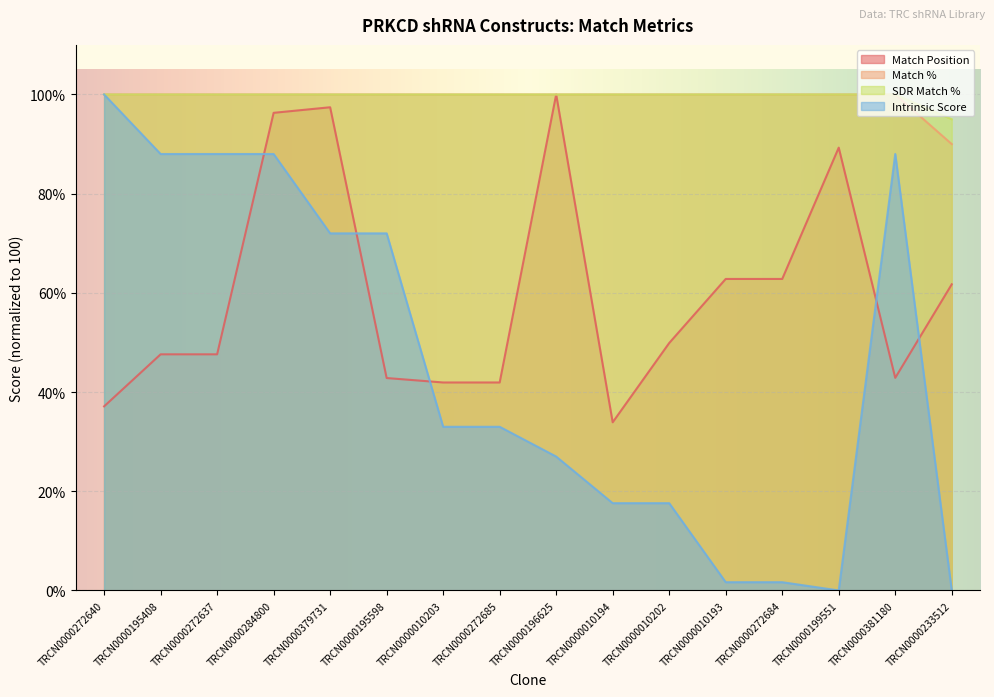

What are all the series names shown in the legend?

Match Position, Match %, SDR Match %, Intrinsic Score